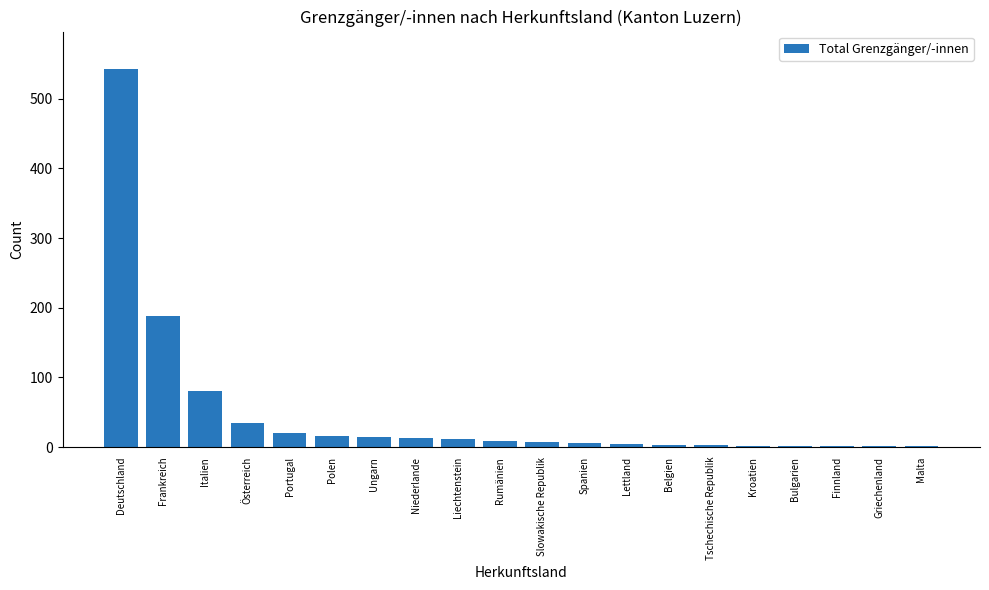

Where does the data first go above 9?

Deutschland